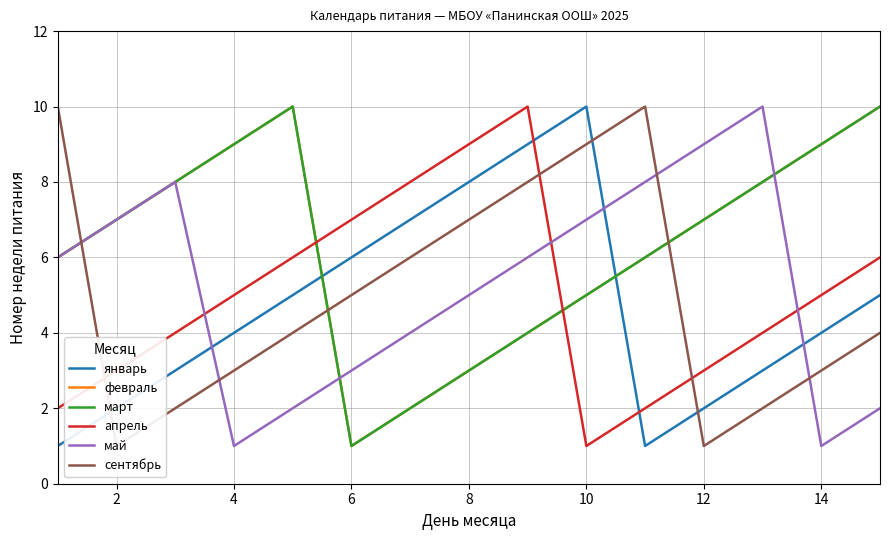

The февраль series shows 2 at 12. True or false?

True